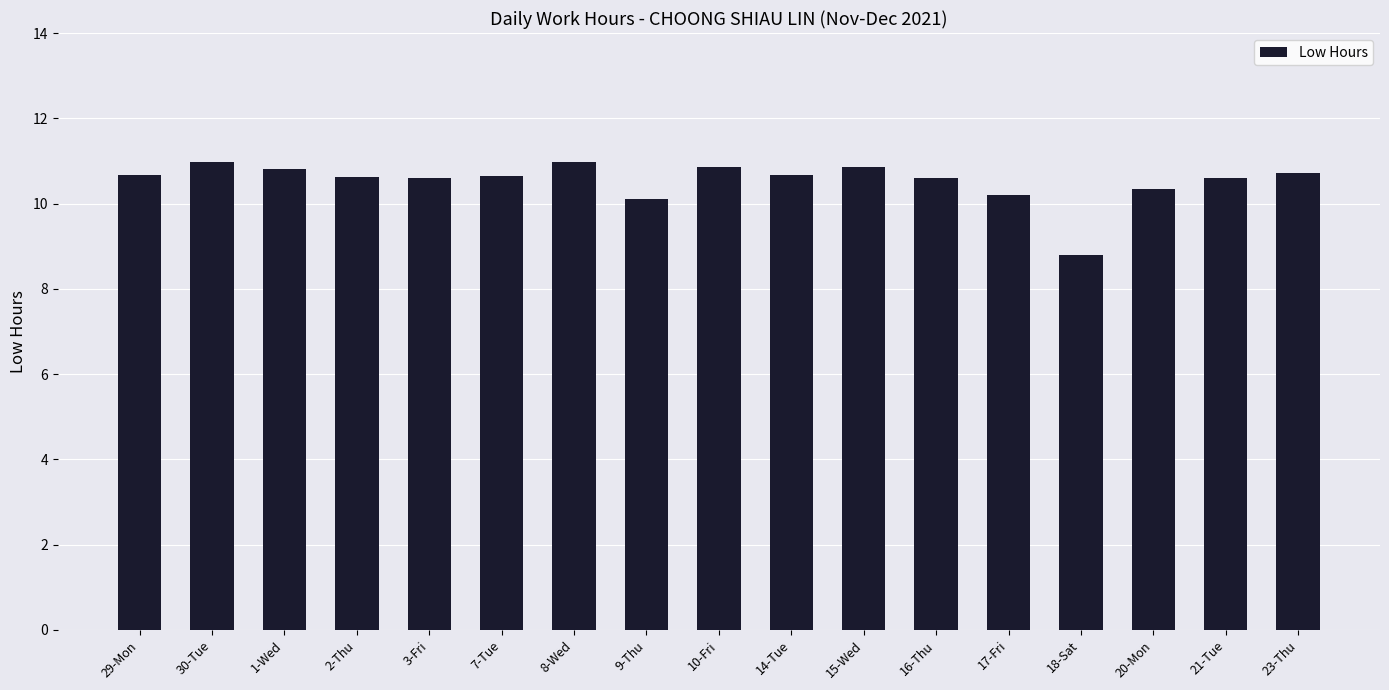

What is the greatest value displayed?

11.0